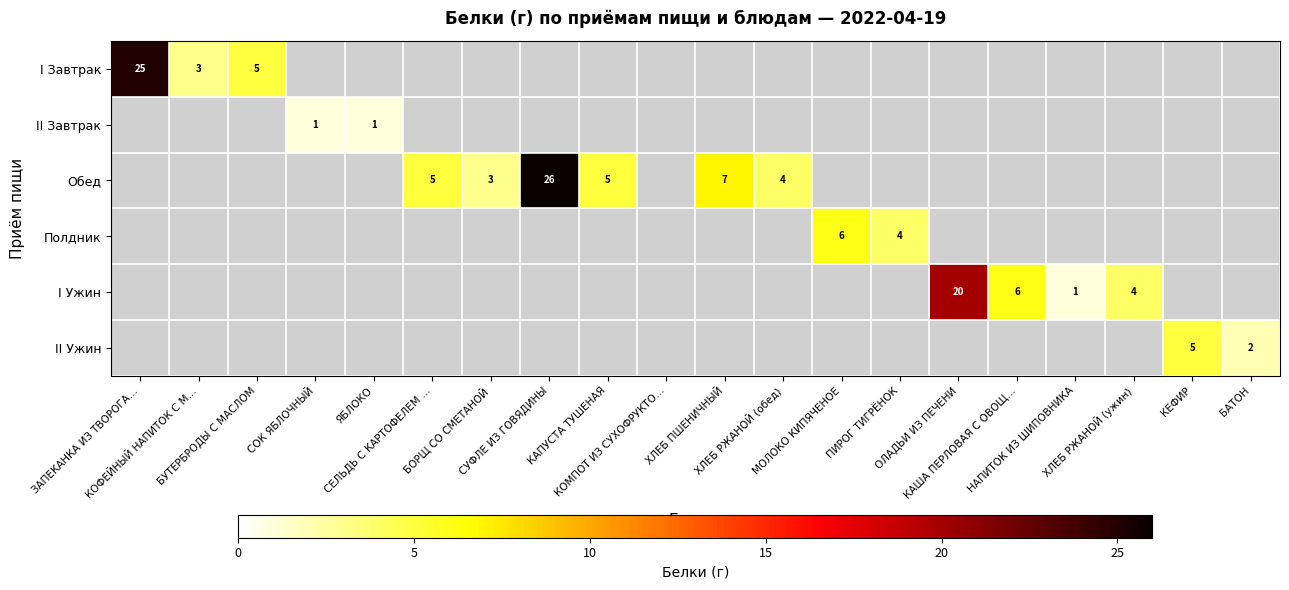

At which category does the chart reach its peak across all series?

СУФЛЕ ИЗ ГОВЯДИНЫ